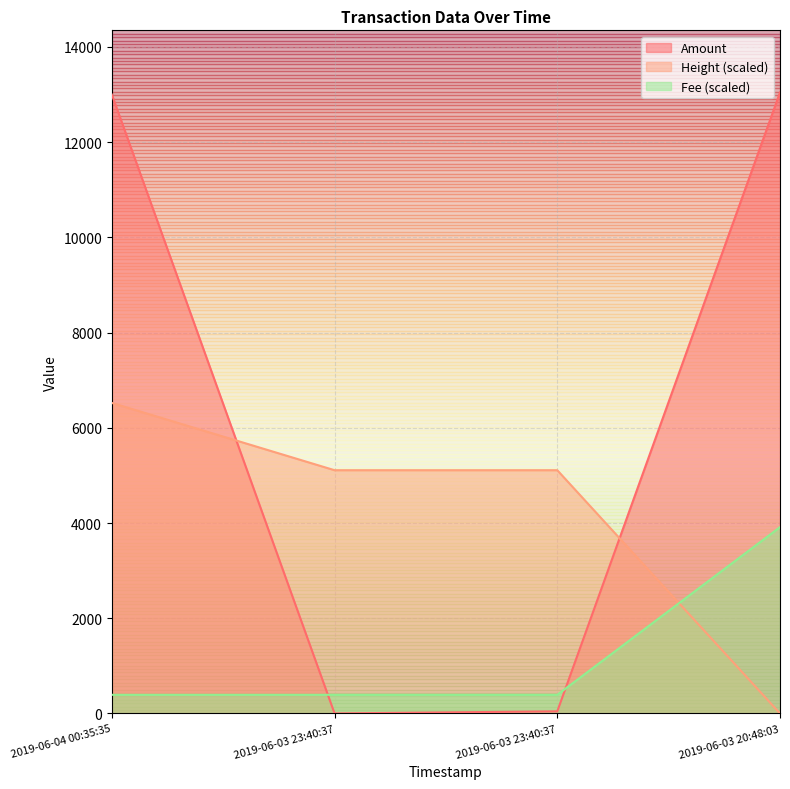

What is the approximate value of Amount at 2019-06-03 20:48:03?

13044.0